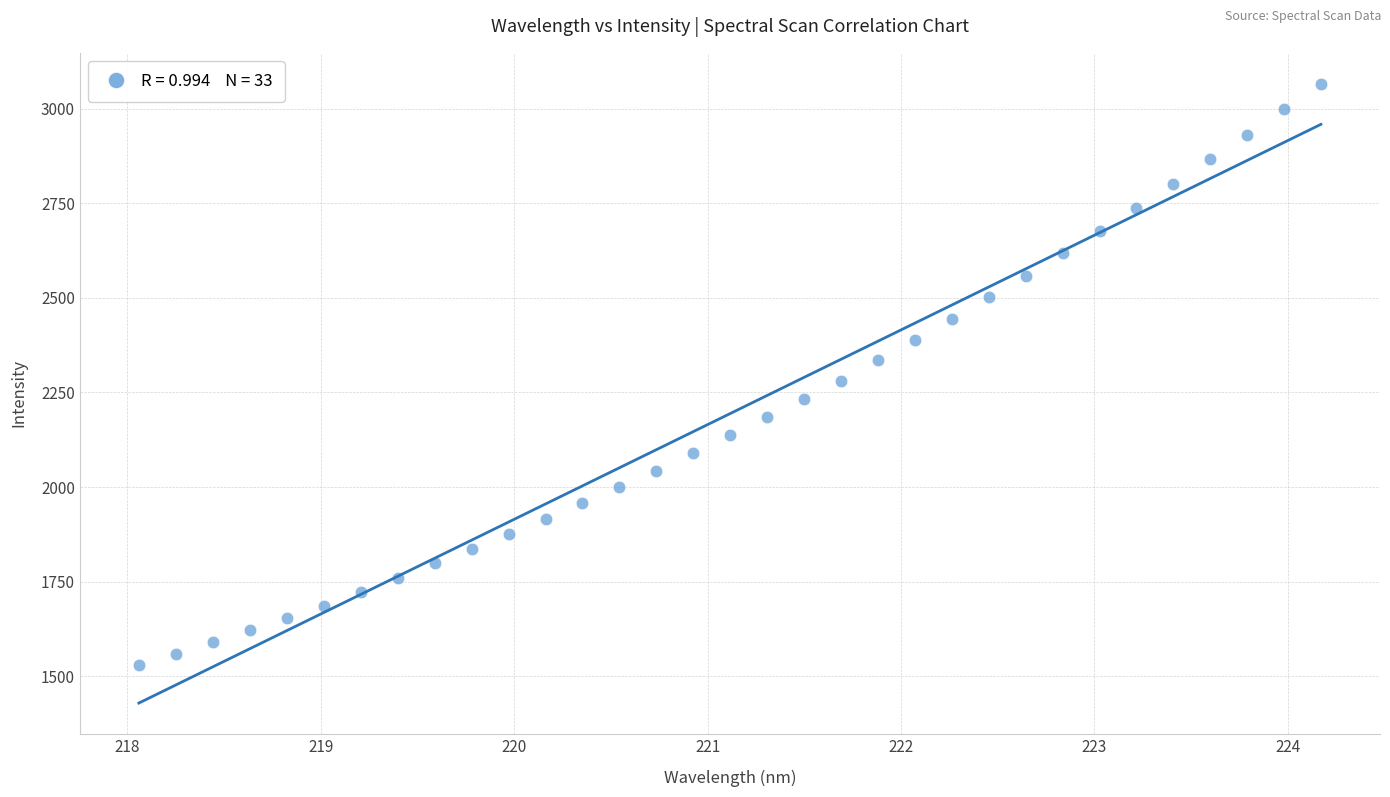

What is the range of X values (max minus min)?

6.1